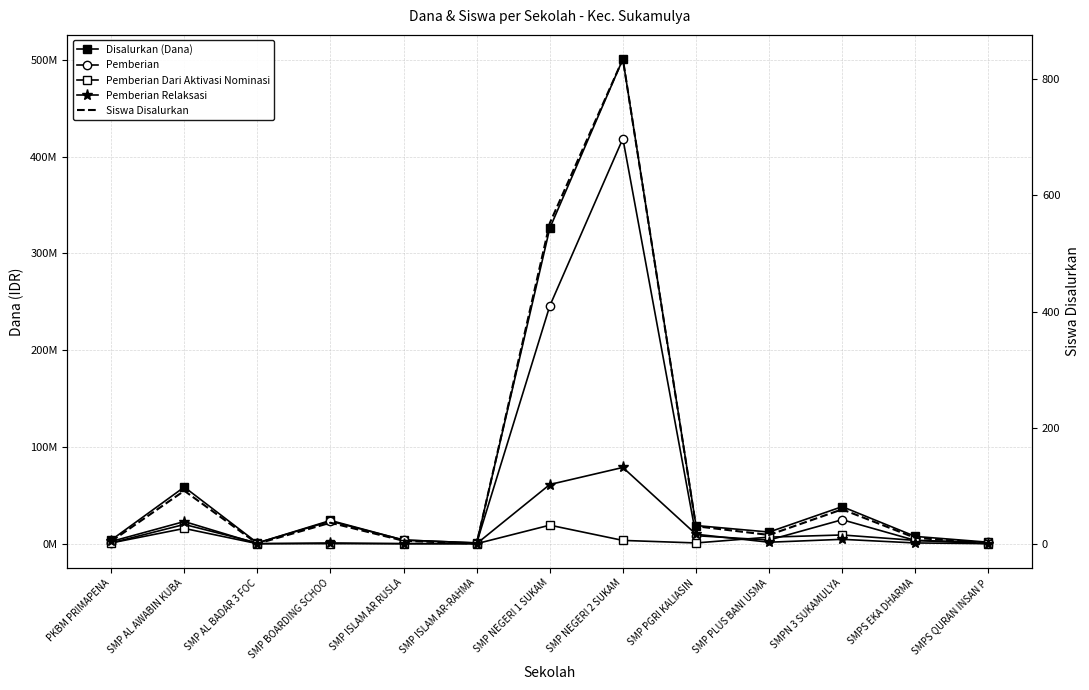

How many lines are shown in the chart?

5